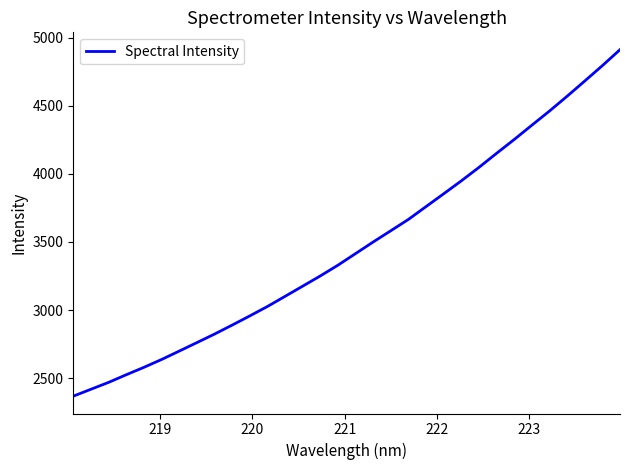

What is the difference between the maximum and minimum values?

2542.1